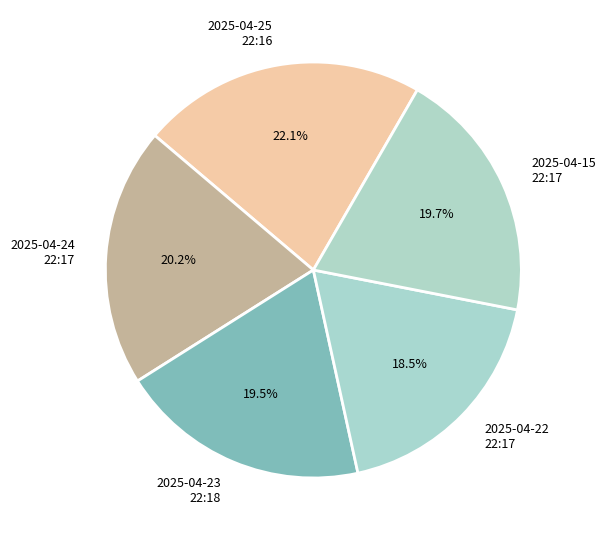

What is the smallest slice in the pie chart?

2025-04-22 22:17